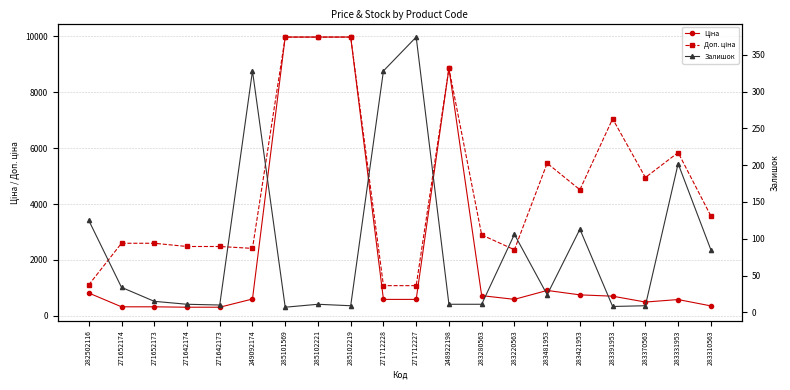

Reading right to left, transcribe all the data shown in this chart.

Ціна: 357.4	584.4	495.0	705.1	752.2	910.4	591.6	724.5	8856.7	589.9	589.9	9975.0	9975.0	9975.0	603.7	310.3	310.3	324.8	324.8	818.5
Доп. ціна: 3573.9	5843.9	4950.4	7051.3	4513.3	5462.3	2366.5	2897.8	8856.7	1081.7	1081.7	9975.0	9975.0	9975.0	2414.8	2482.4	2482.4	2598.3	2598.3	1109.2
Залишок: 85.0	202.0	9.0	8.0	113.0	24.0	106.0	11.0	11.0	374.0	328.0	9.0	11.0	7.0	328.0	10.0	11.0	15.0	34.0	125.0